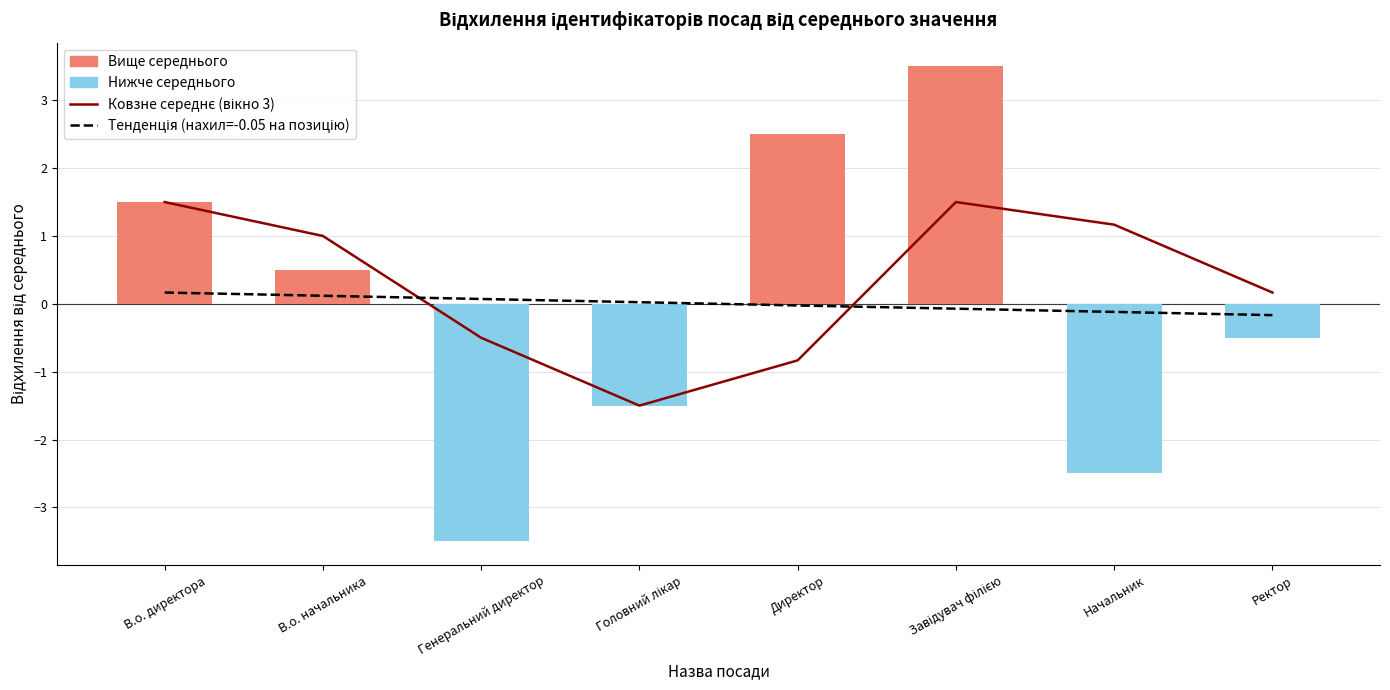

Reading left to right, transcribe all the data shown in this chart.

Ковзне середнє (вікно 3): В.о. директора=1.5	В.о. начальника=1.0	Генеральний директор=-0.5	Головний лікар=-1.5	Директор=-0.8	Завідувач філією=1.5	Начальник=1.2	Ректор=0.2
Тенденція (нахил=-0.05 на позицію): В.о. директора=0.2	В.о. начальника=0.1	Генеральний директор=0.1	Головний лікар=0.0	Директор=-0.0	Завідувач філією=-0.1	Начальник=-0.1	Ректор=-0.2